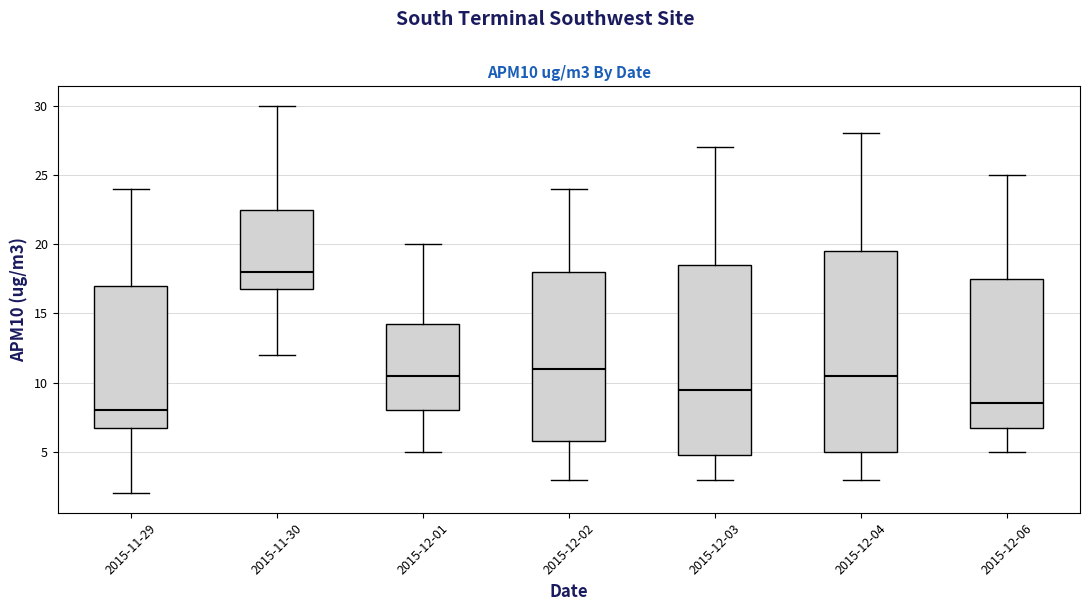

Which box is the tallest, from its lower edge to its upper edge?

2015-12-04